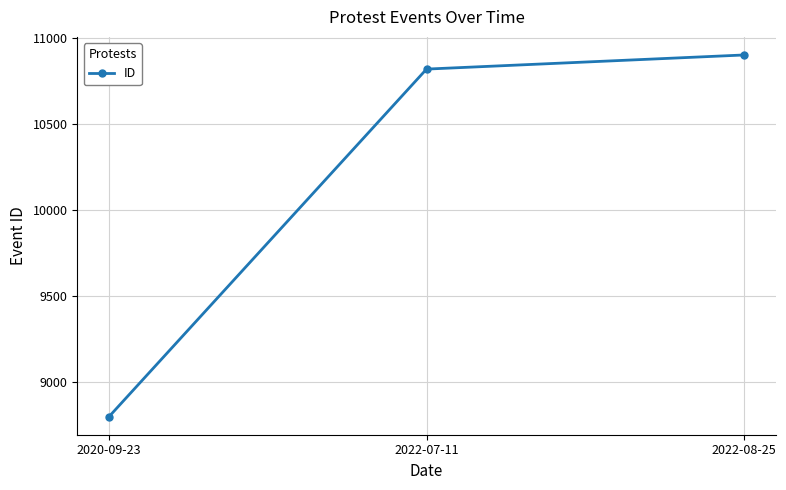

Reading left to right, list all the values displayed in this chart.

8800	10818	10900